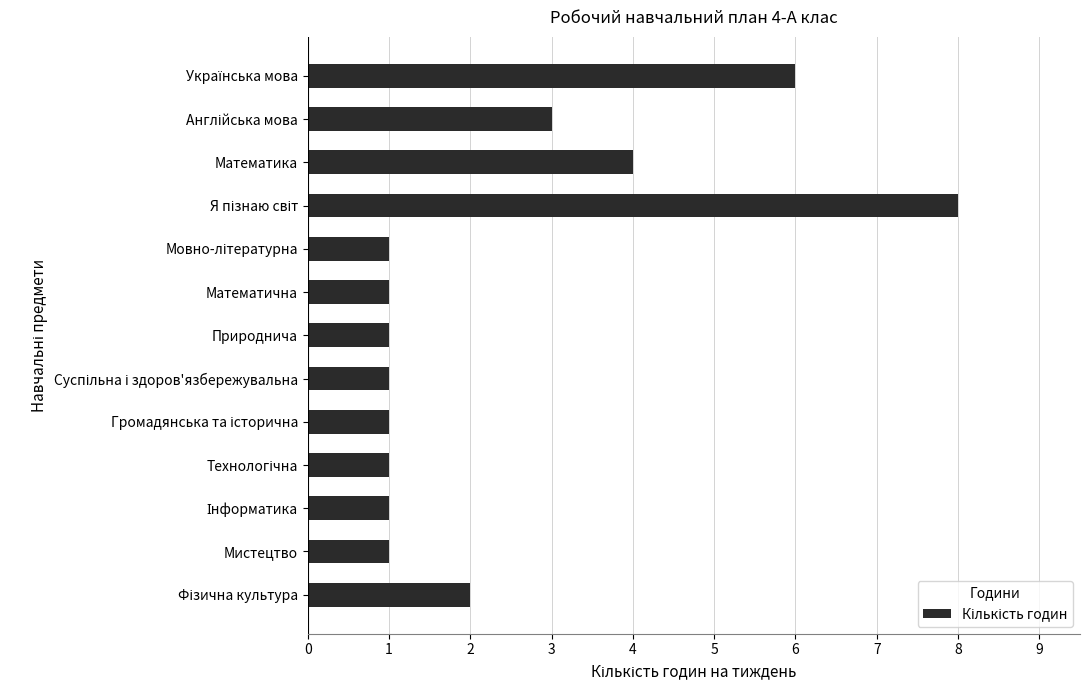

What is the difference between the maximum and minimum values?

7